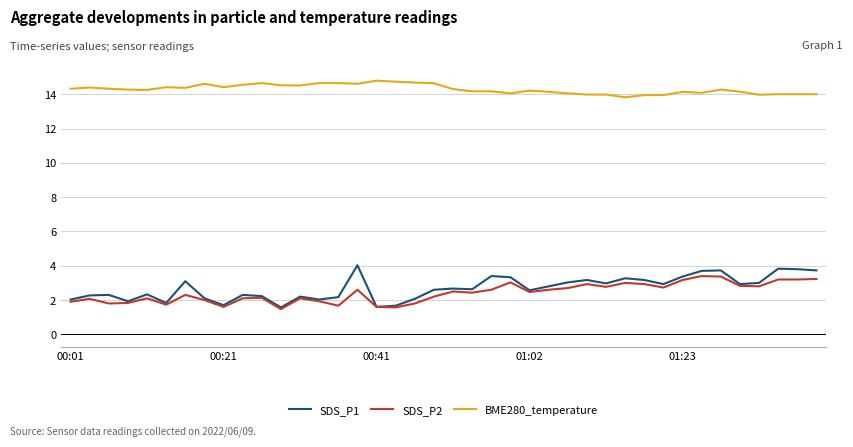

What is the smallest value displayed?

1.5